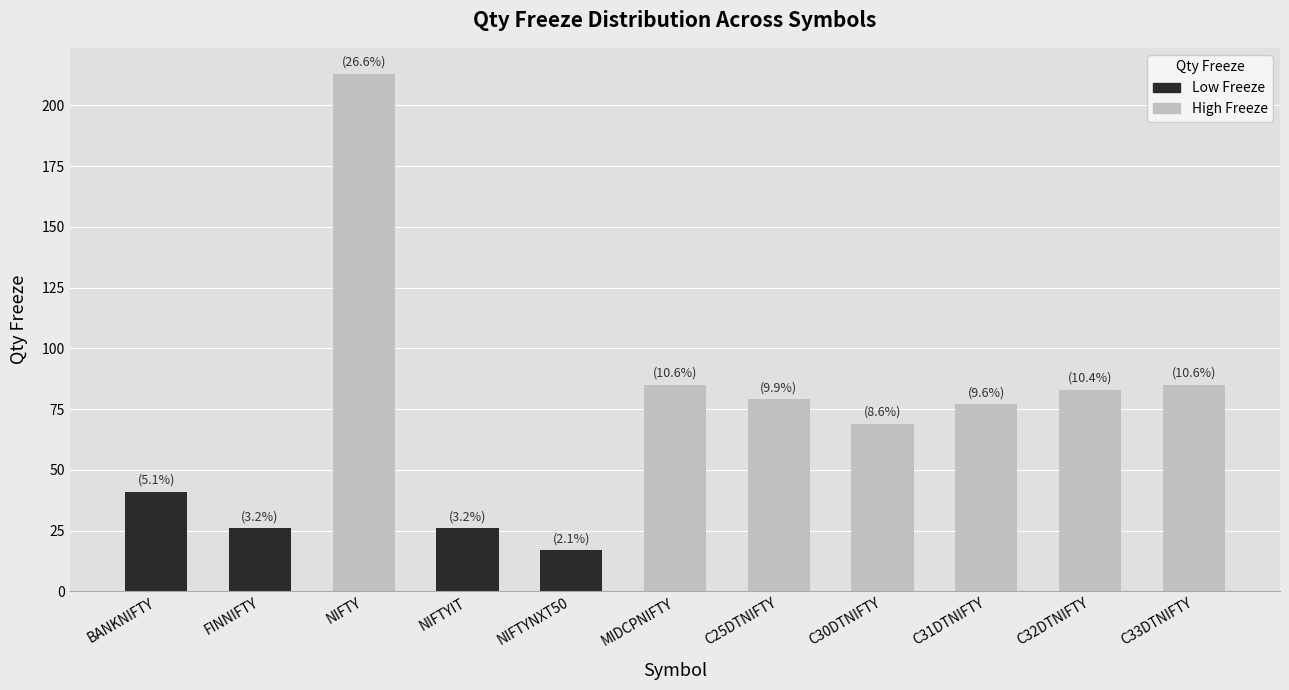

Reading left to right, extract all data points from this chart.

41	26	213	26	17	85	79	69	77	83	85